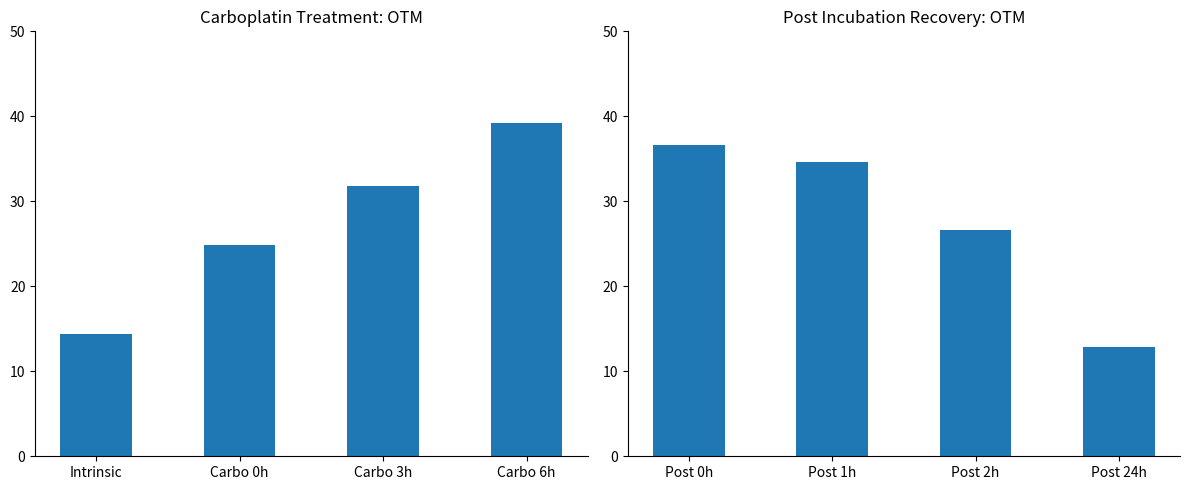

What position from the right is Post 1h?

3